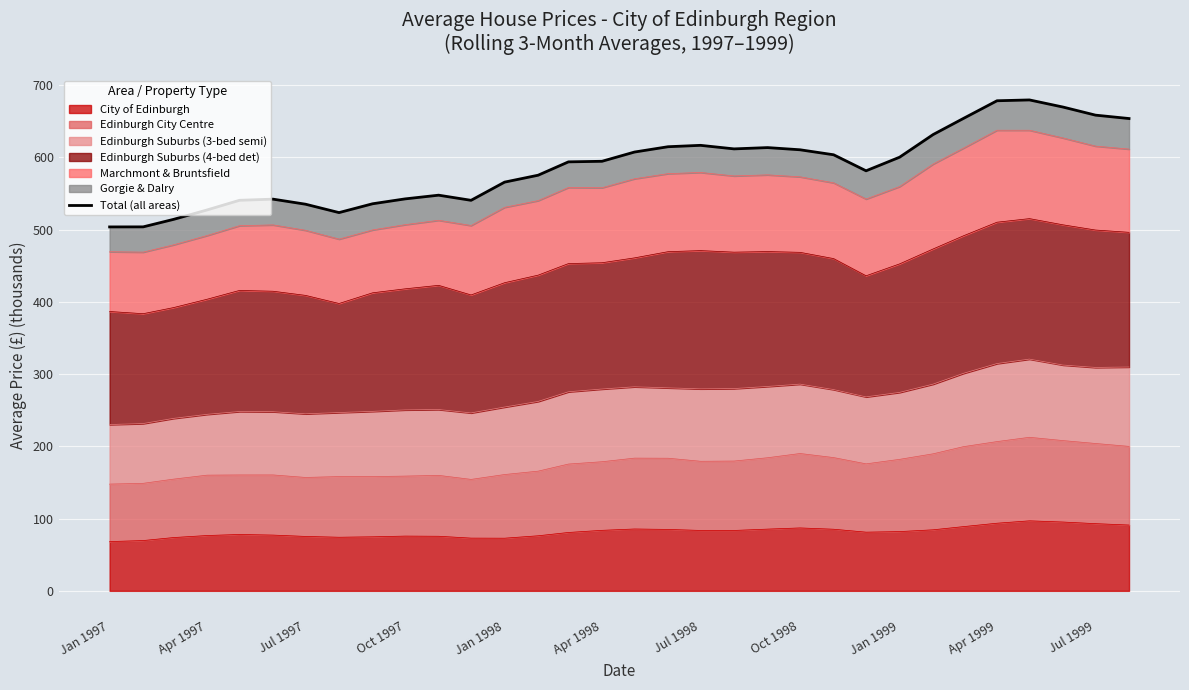

The City of Edinburgh series shows 130.0 at Jan 1999. True or false?

False